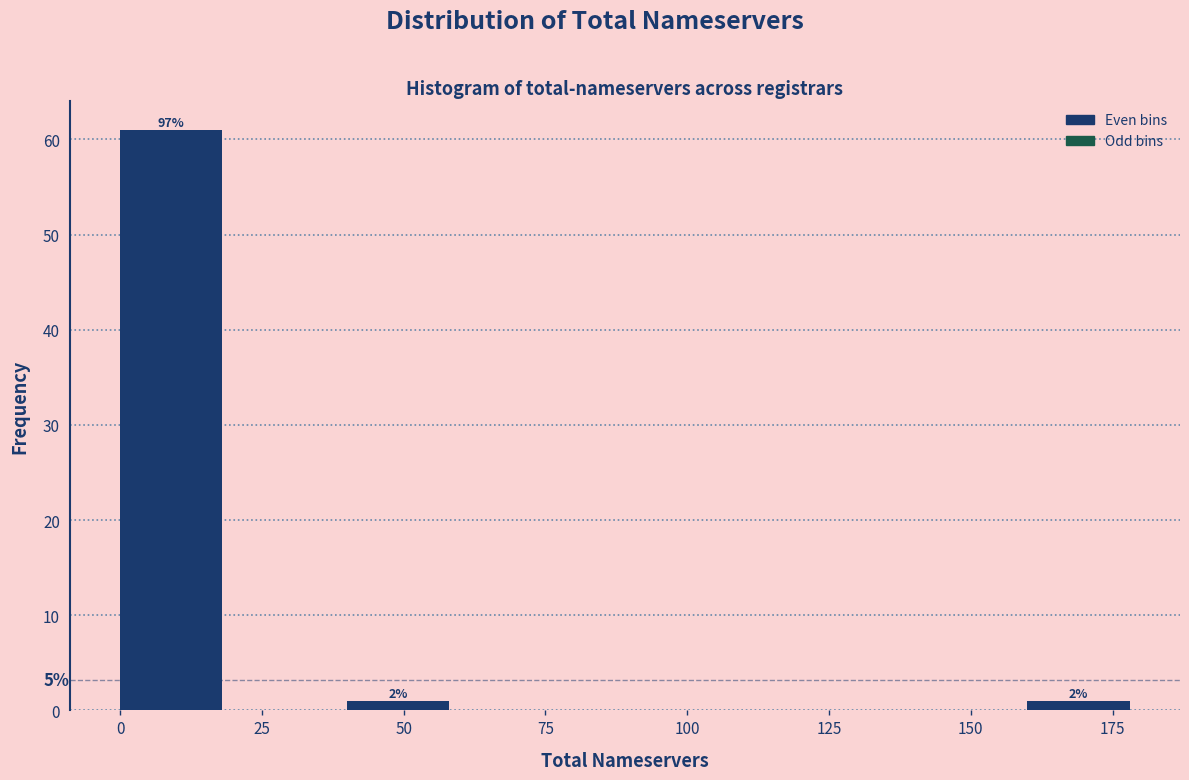

Which range on the x-axis has the tallest bar?

0 to 20